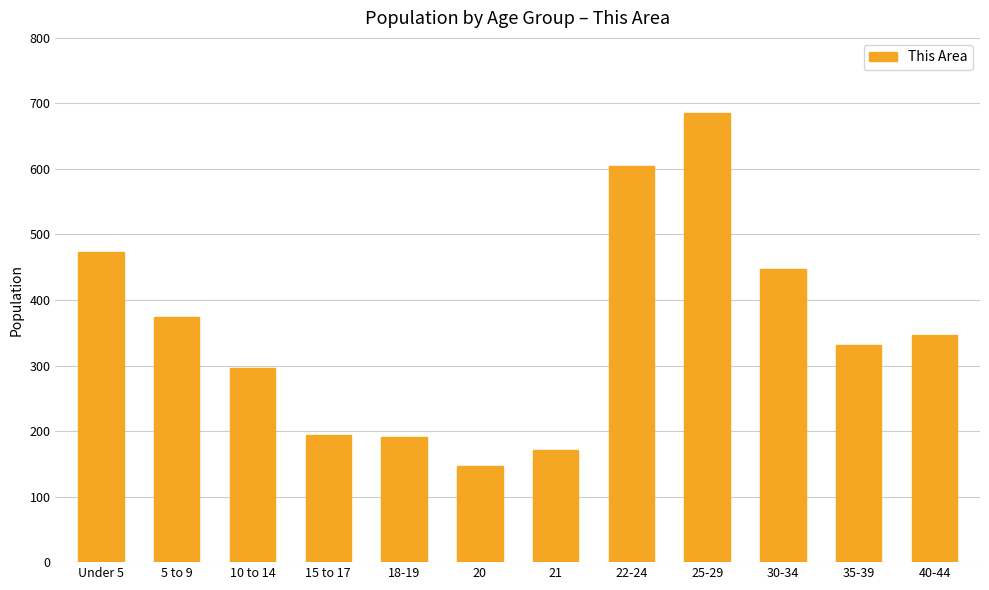

How many data points are less than 347?

6